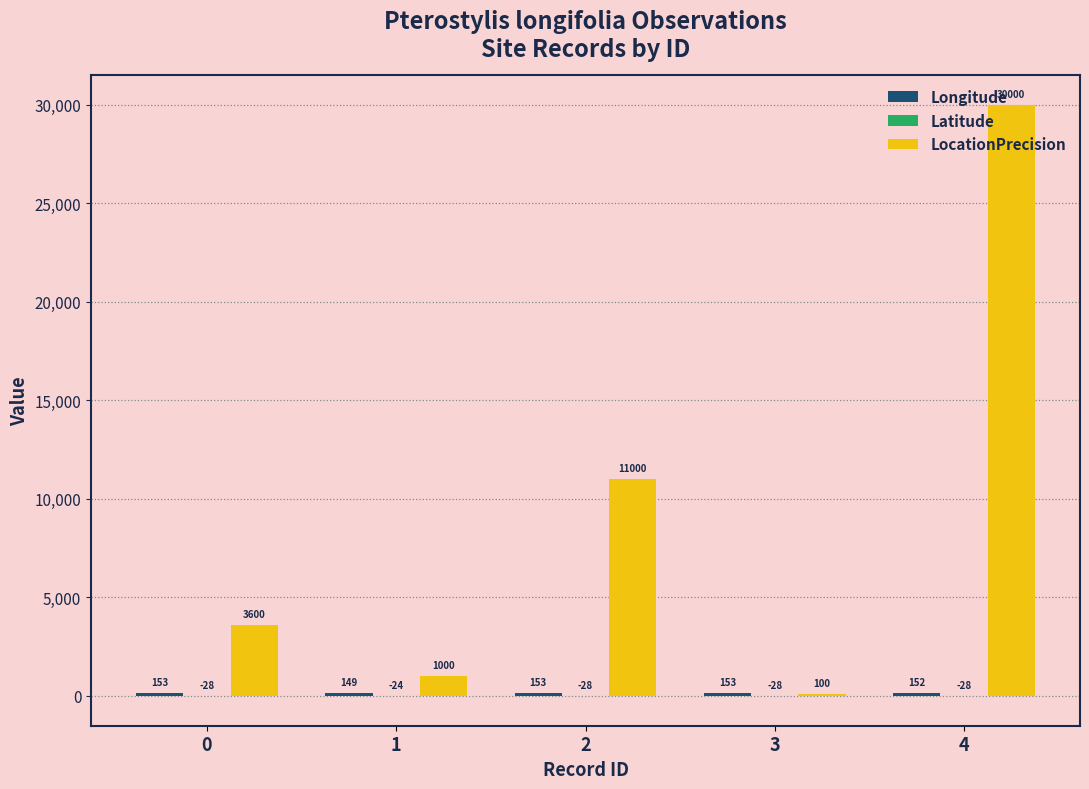

How many categories are shown in the chart?

5